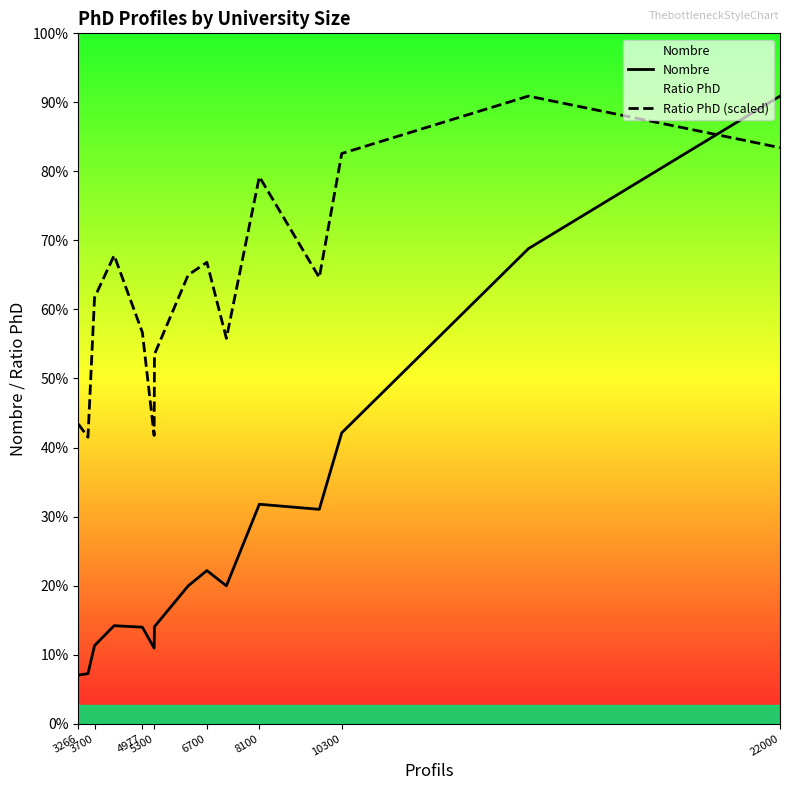

Is it true that Nombre equals 668.3 at 11?

False